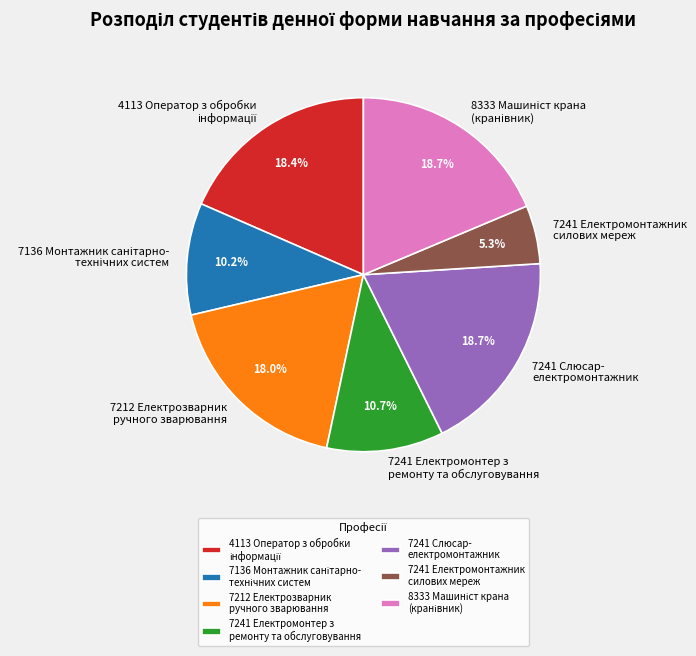

Which category has the smallest portion of the pie?

7241 Електромонтажник силових мереж